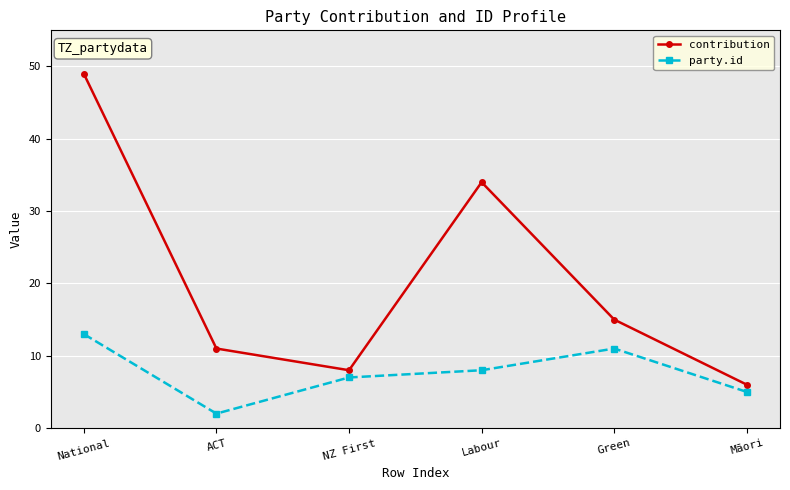

Where does the party.id series first go above 8?

National